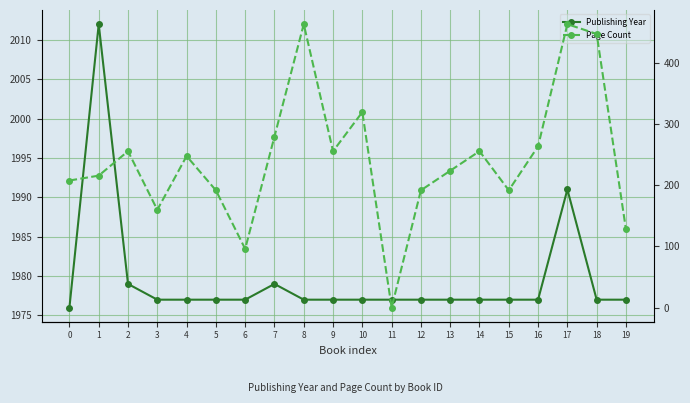

At which label does Page Count reach its minimum?

11